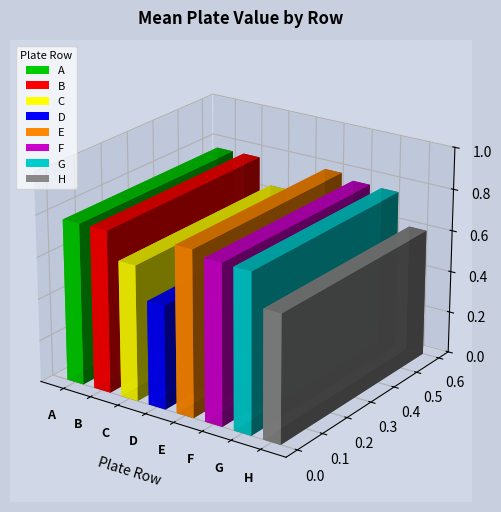

What is the sum of the values at B and A?

1.5